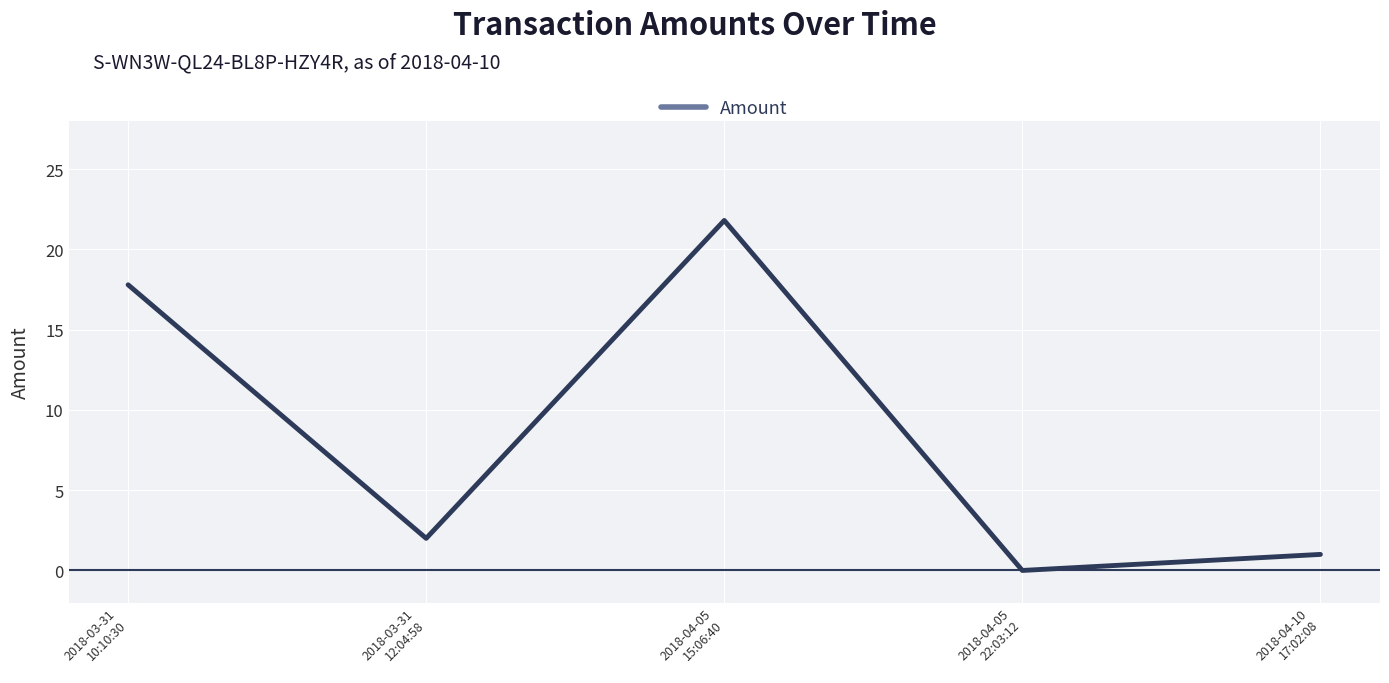

What is the change in value from 2018-03-31
10:10:30 to 2018-04-05
22:03:12?

-17.8